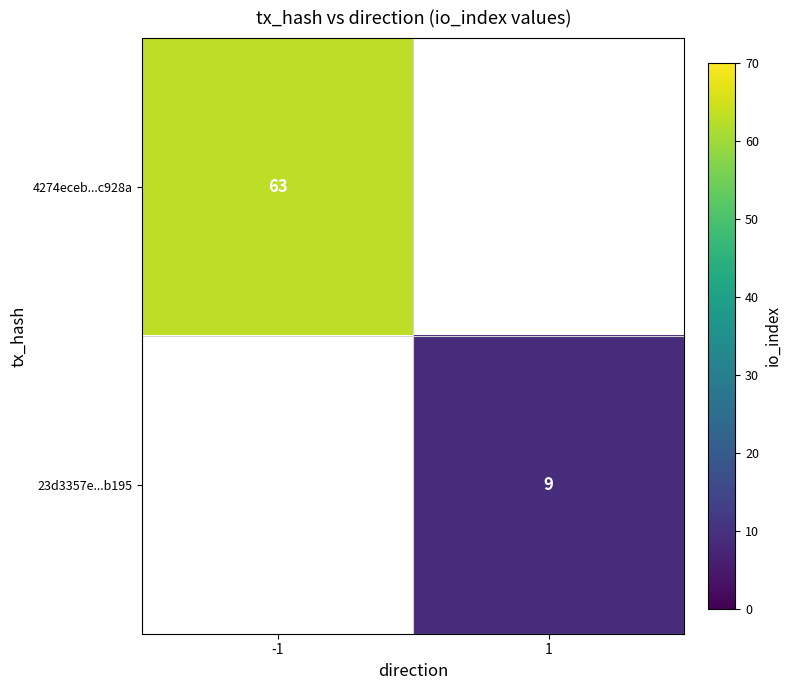

The 23d3357e...b195 series shows 6.2 at 1. True or false?

False